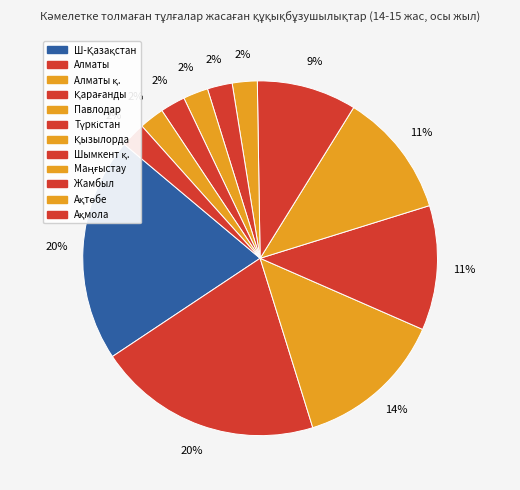

Is there any slice that represents more than half of the pie?

No